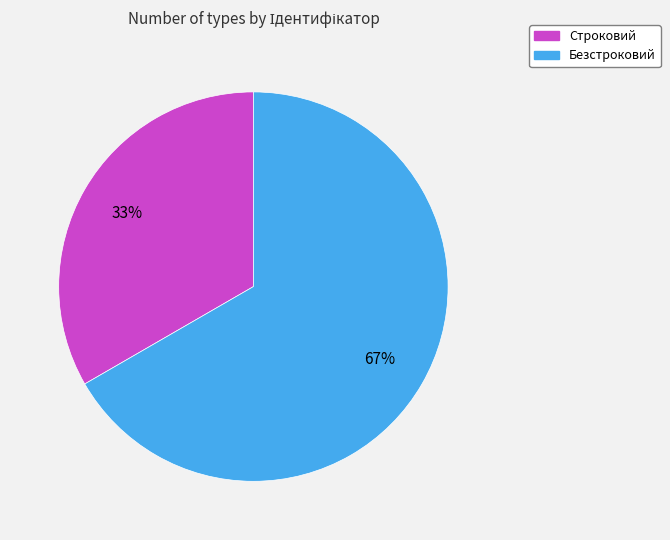

Rank the categories by value from lowest to highest.

Строковий, Безстроковий